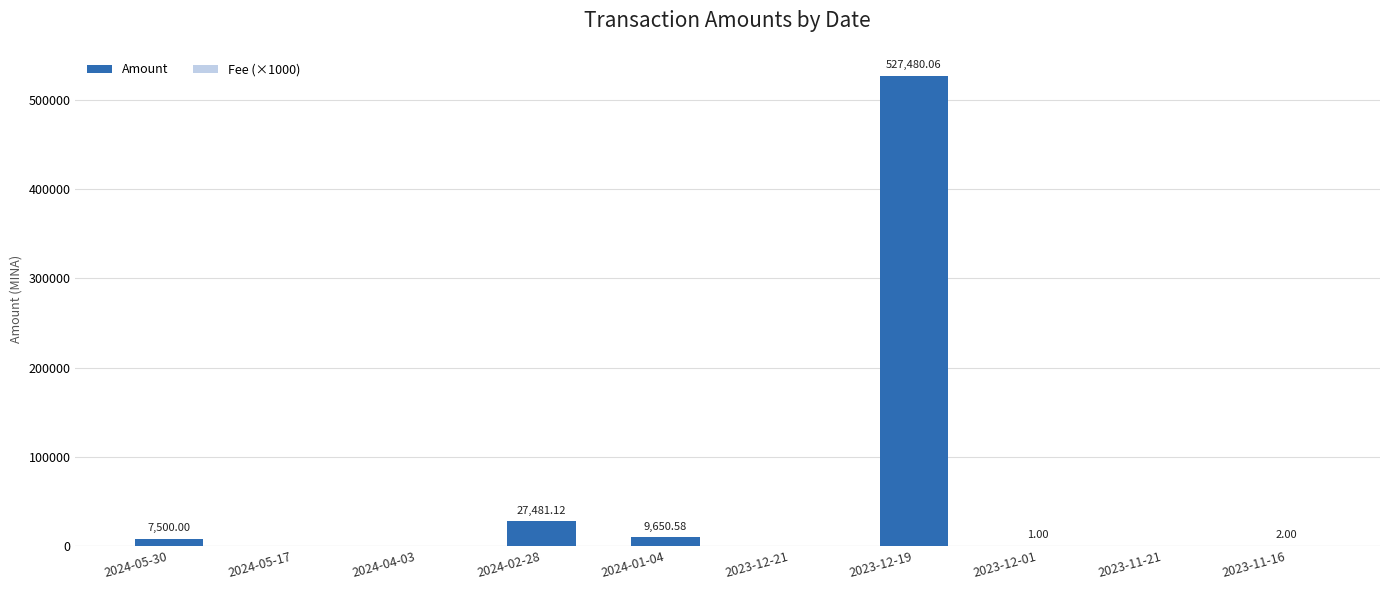

Which has a higher value, 2023-11-16 or 2024-01-04?

2024-01-04